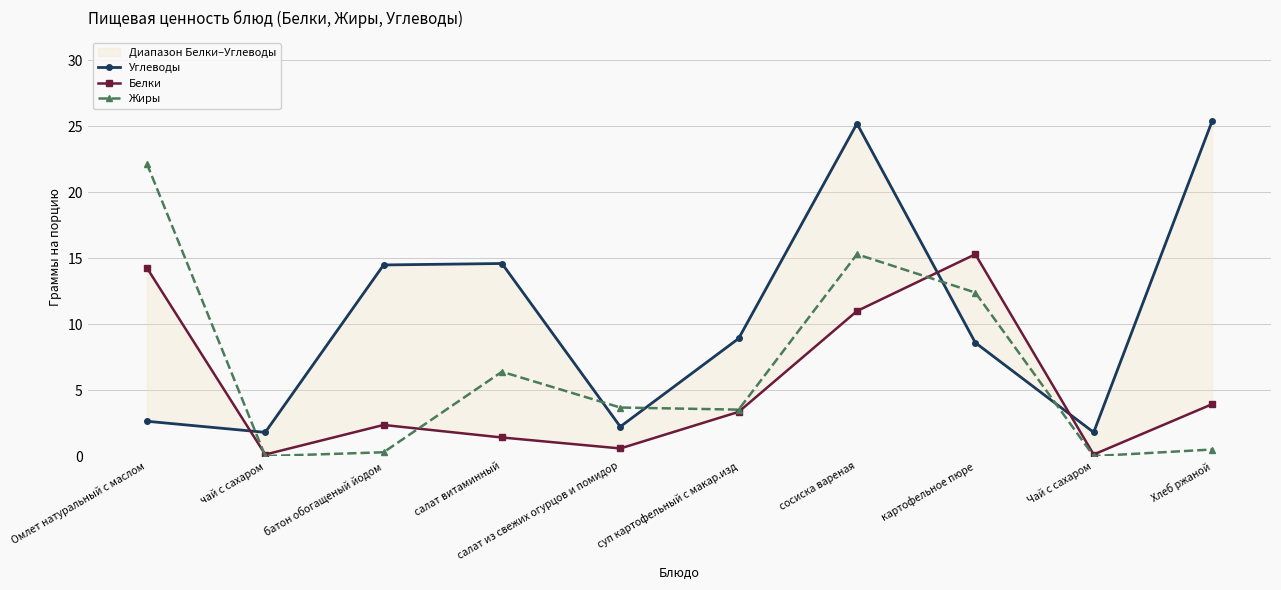

What is the label of the 3rd point from the right?

картофельное пюре